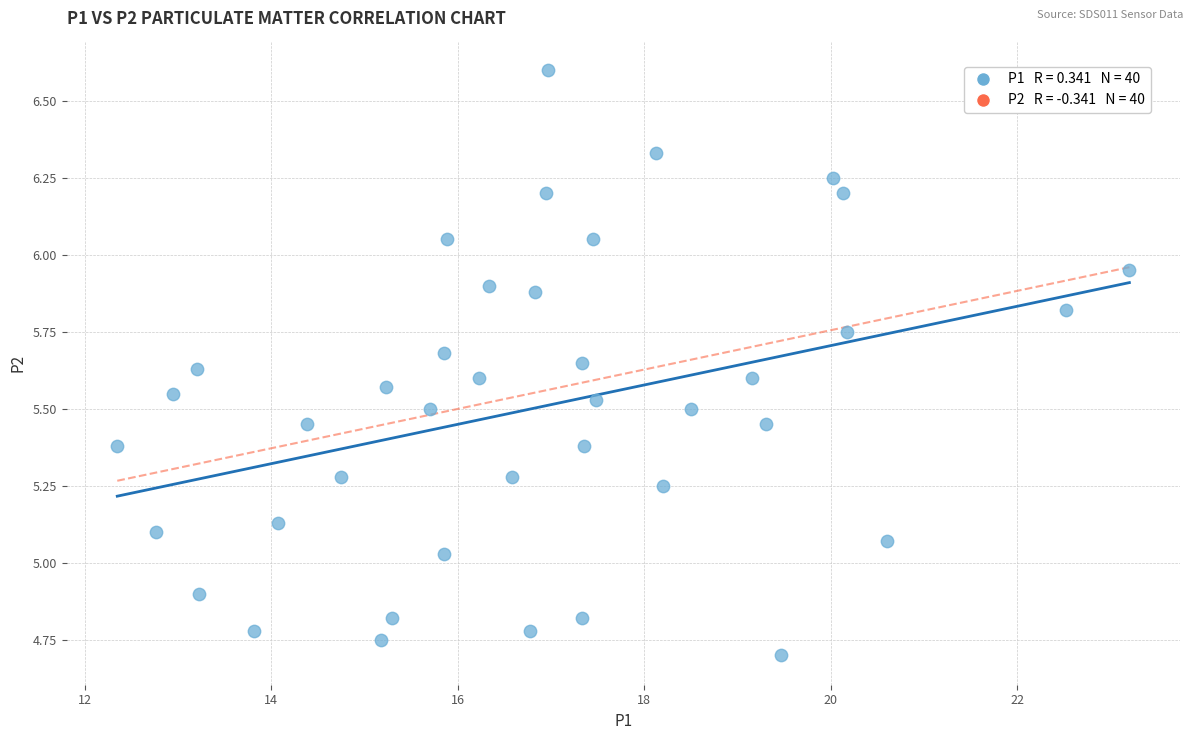

What is the range of X values (max minus min)?

10.8